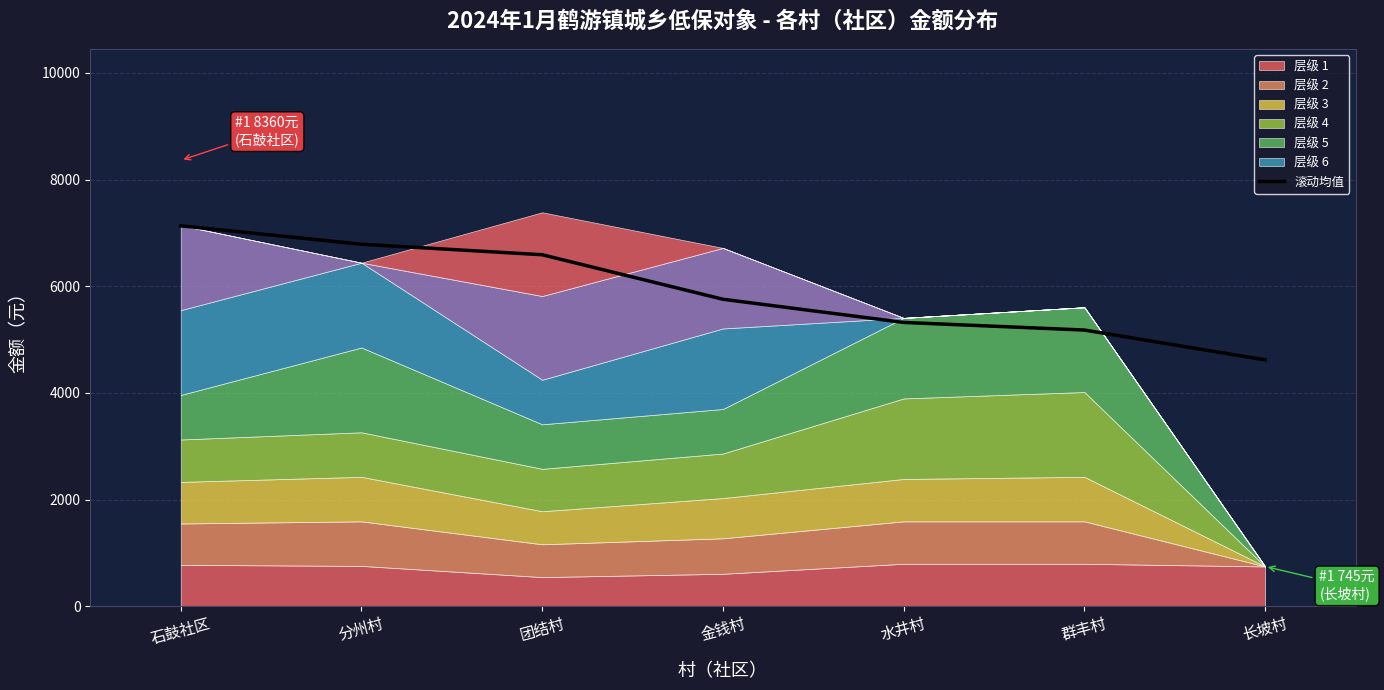

What is the change in value from 团结村 to 金钱村?

-834.9